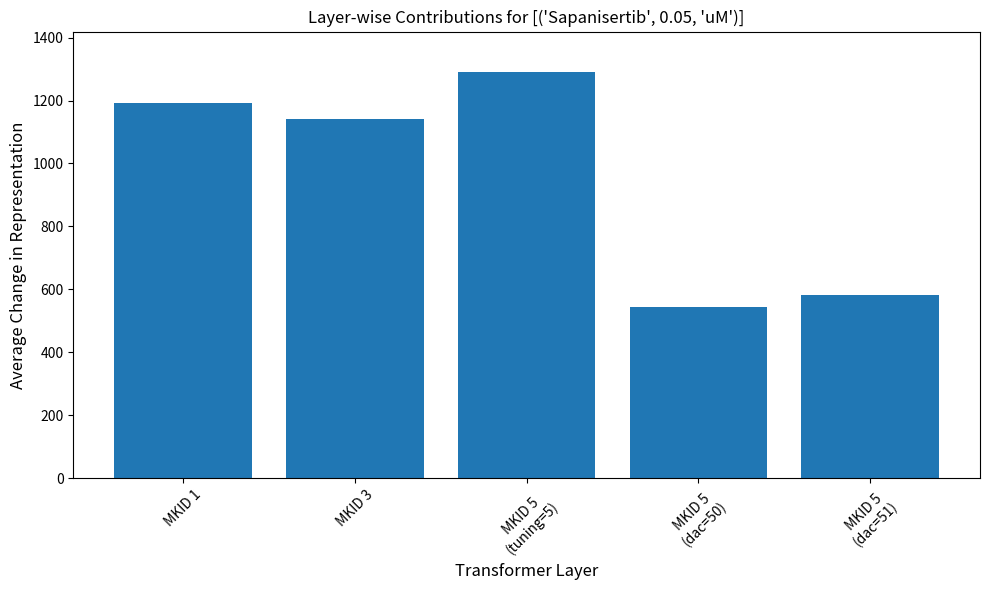

What is the sum of all values?

4748